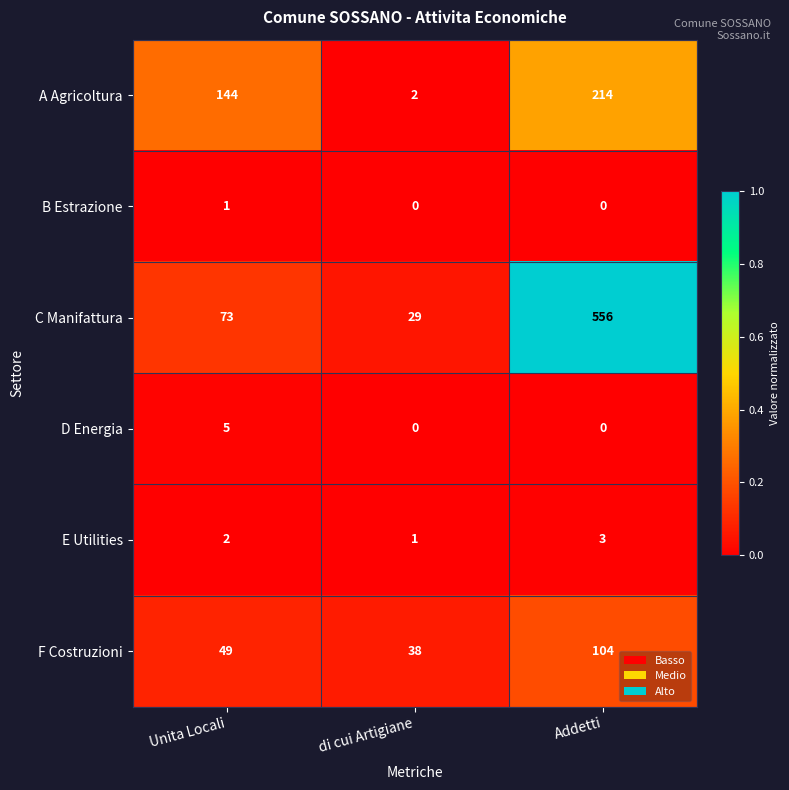

What is the difference between the highest and lowest values at di cui Artigiane?

38